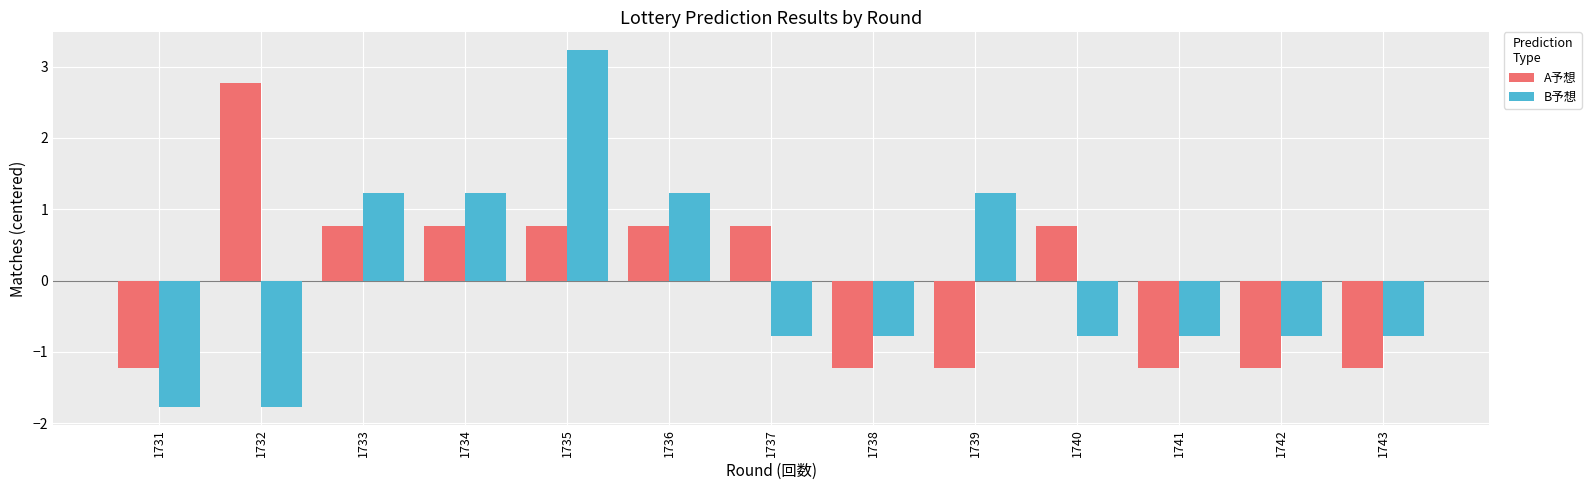

What is the spread (max minus min) of values at 1740?

1.5